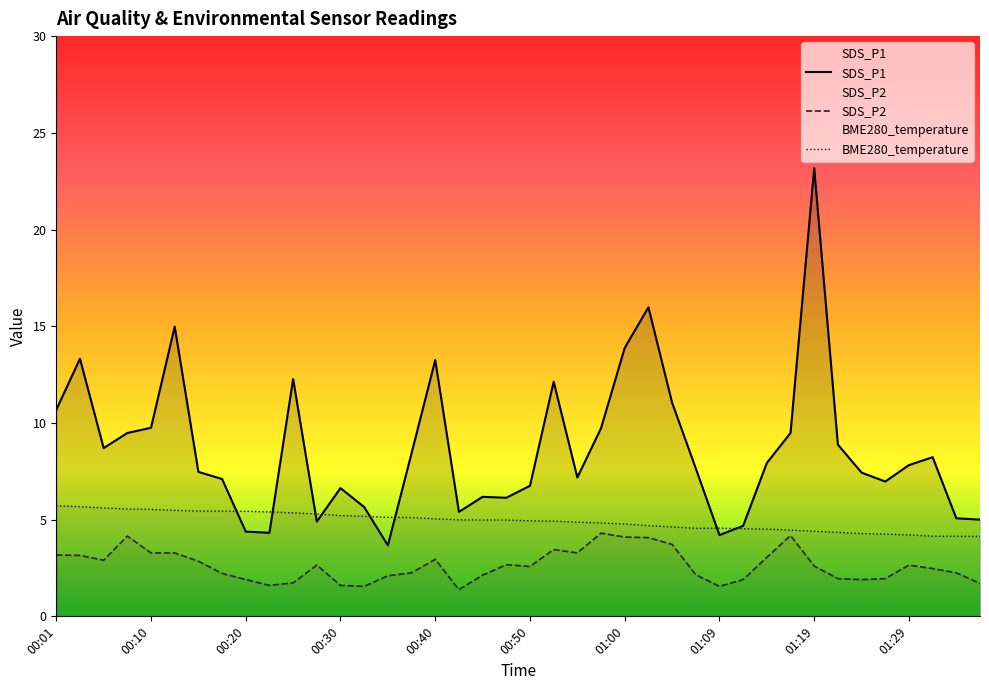

How many data points in SDS_P1 are less than 7?

15